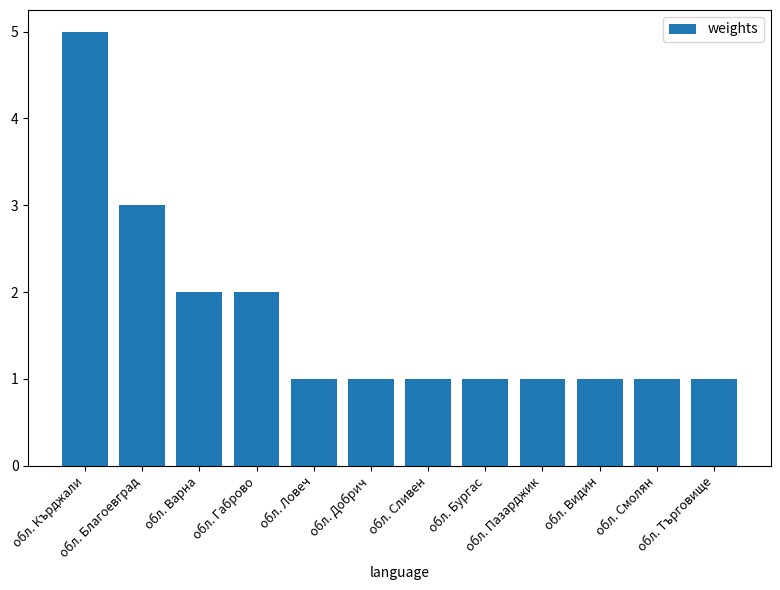

How many data points does each series have?

12